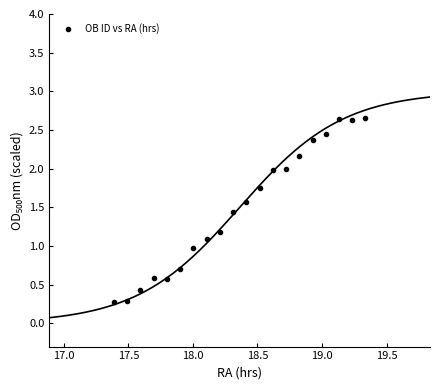

What is the range of Y values (max minus min)?

2.4